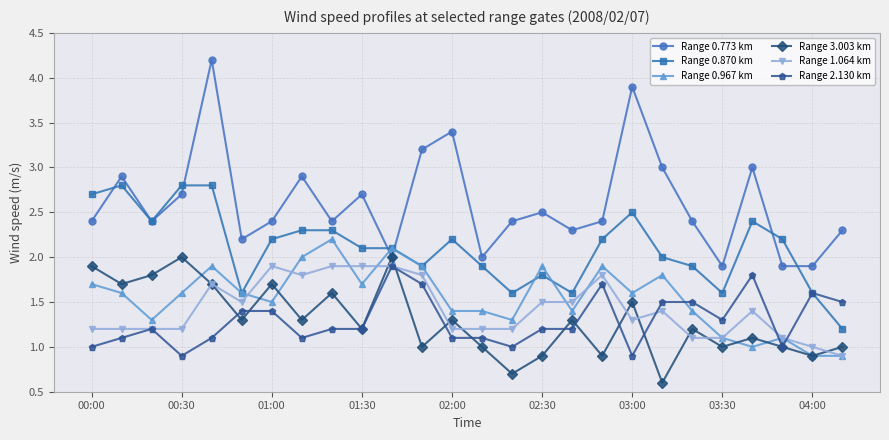

What is the value of the Range 1.064 km point at the 6th from the left?

1.5